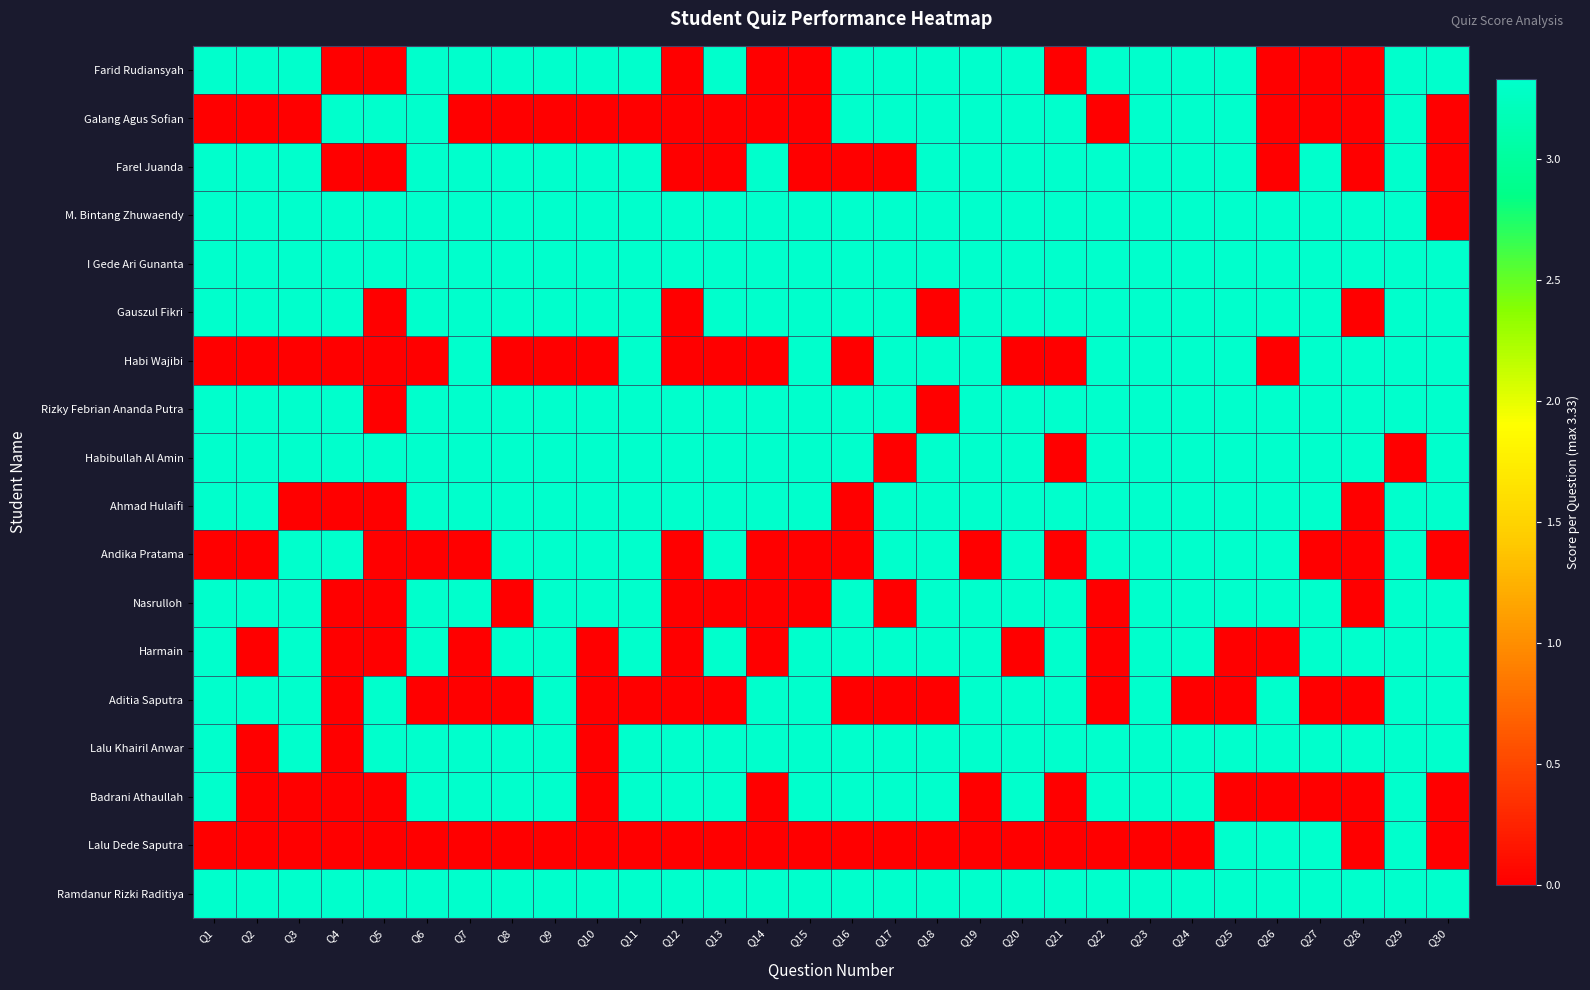

How many distinct data groups are displayed?

18